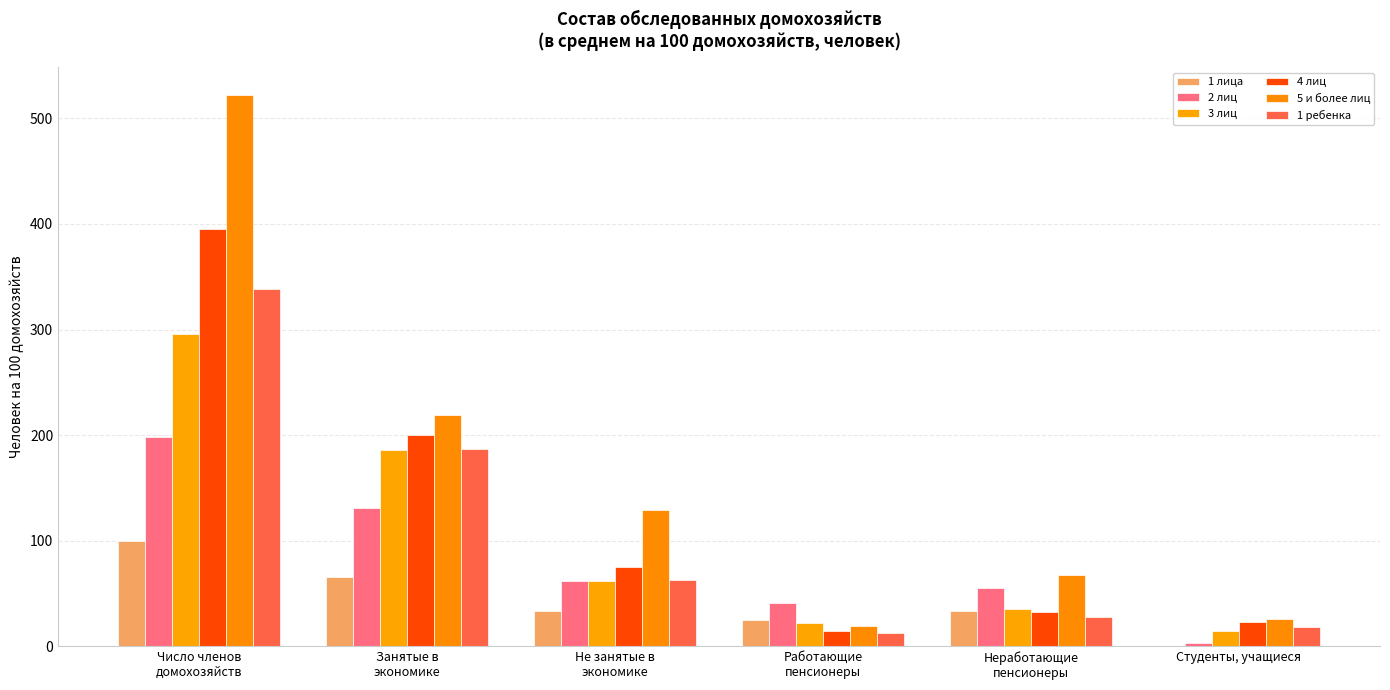

At which category does the chart reach its minimum across all series?

Студенты, учащиеся